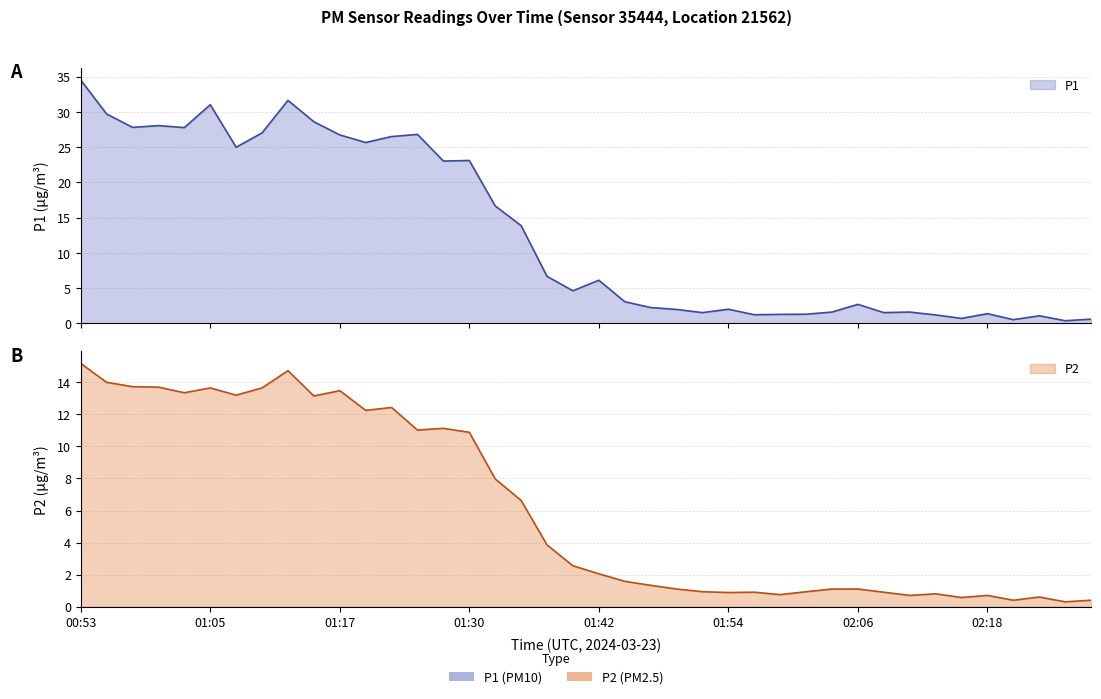

What is the total value across all series at 02:25?

0.6